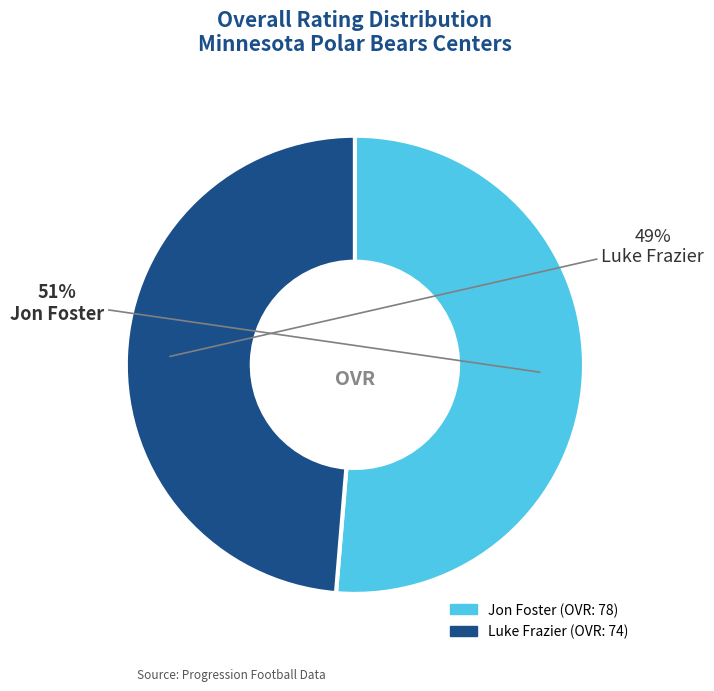

To the nearest percent, what is the average slice percentage?

50%